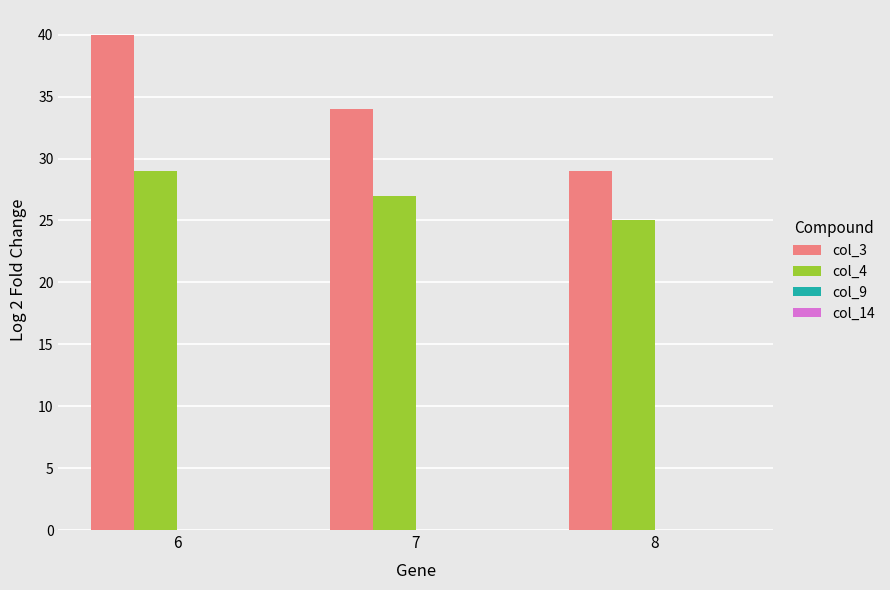

True or false: col_4 has a value of 43 at 6.

False